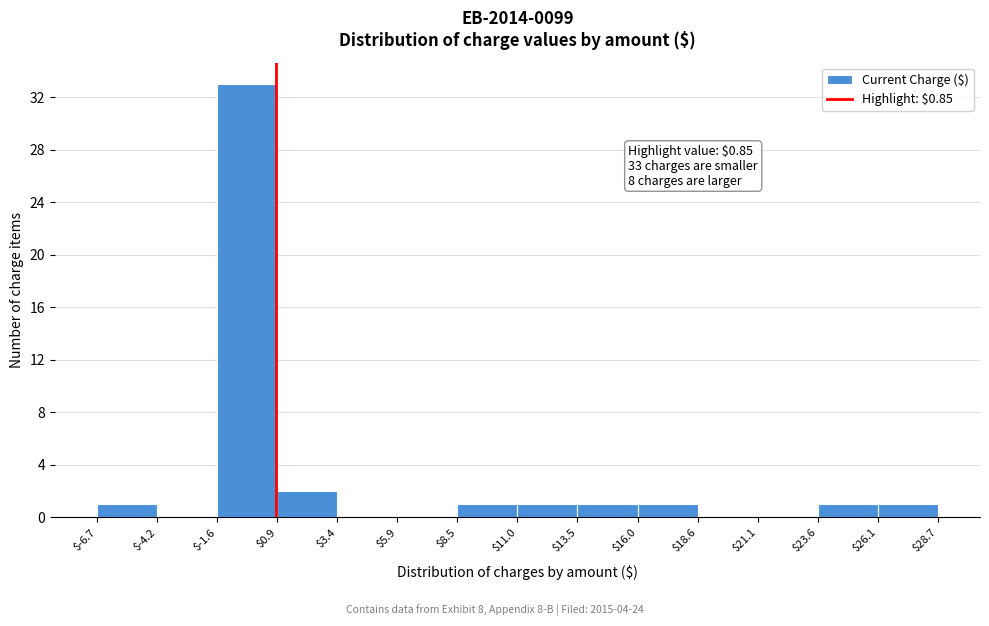

Over which range of the x-axis is the bar tallest?

$-1.6 to $0.9